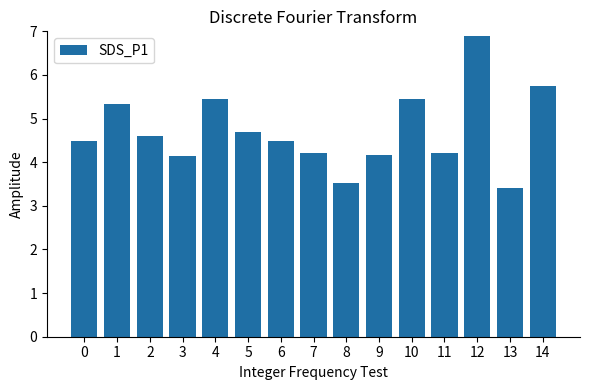

Which has a higher value, 0 or 12?

12